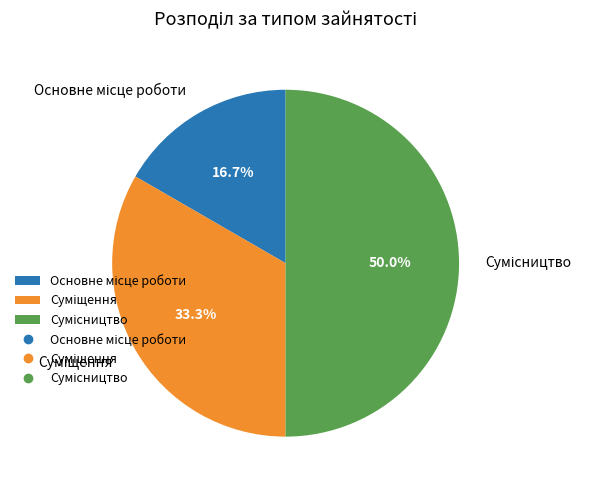

To the nearest percent, what is the difference between the largest and smallest slice percentages?

33%